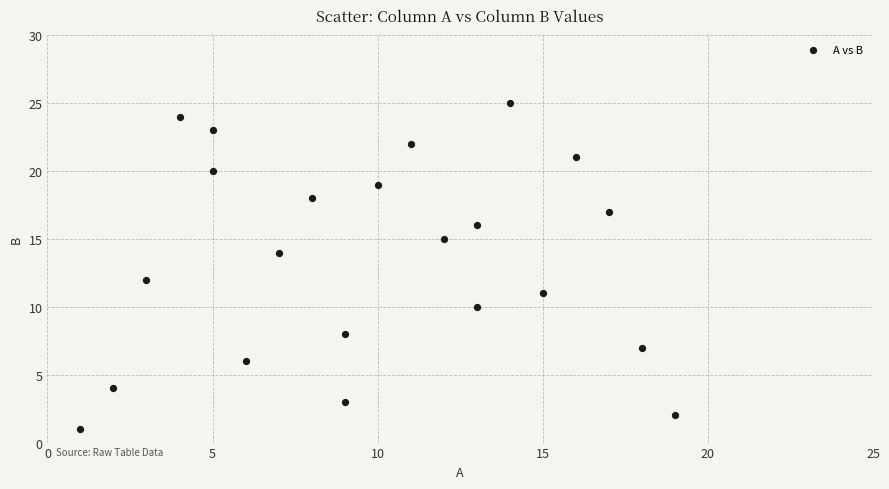

What is the range of Y values (max minus min)?

24